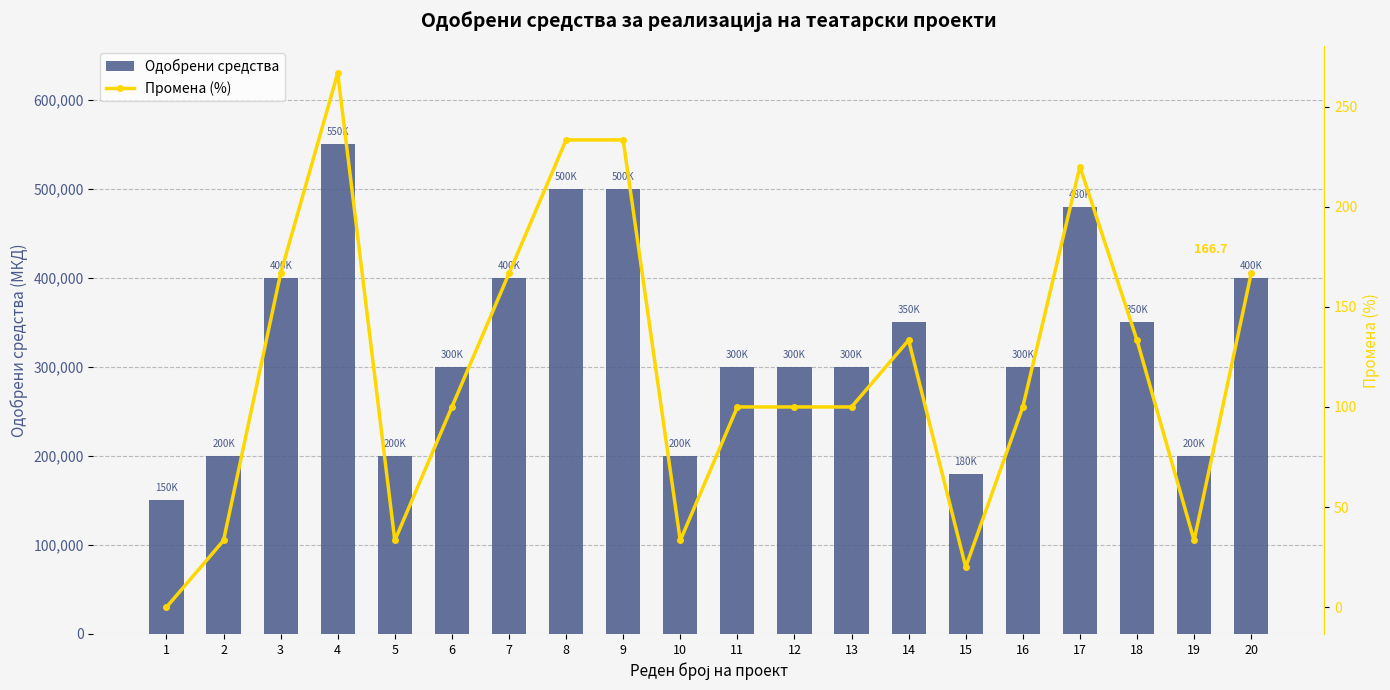

What is the sum of the Одобрени средства values at 17 and 14?

830000